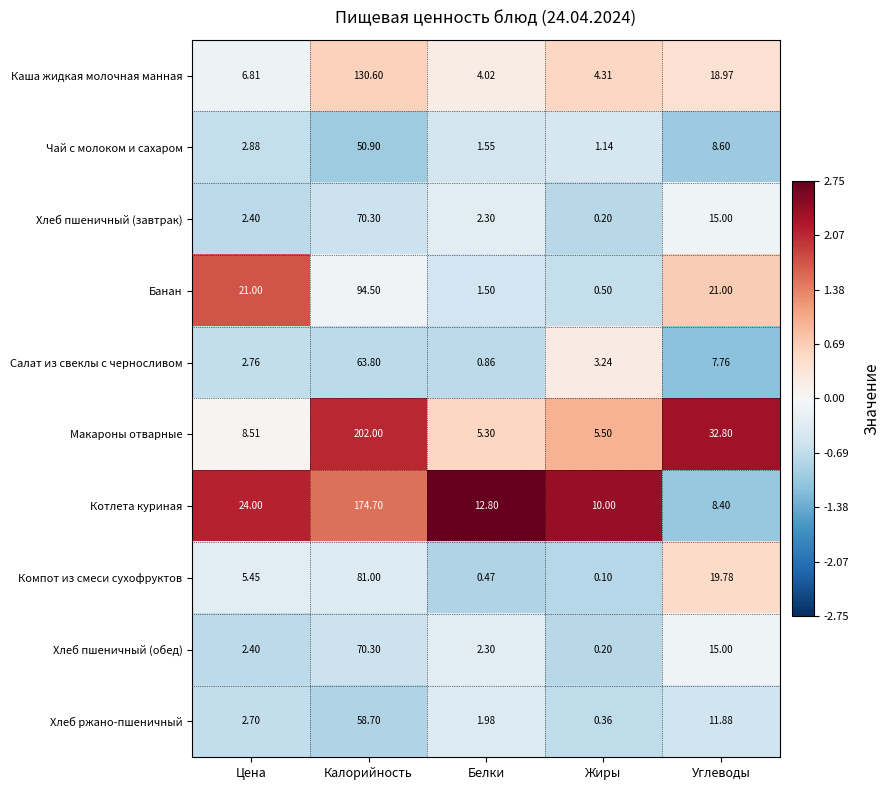

Which series changed the most between Калорийность and Жиры?

Макароны отварные